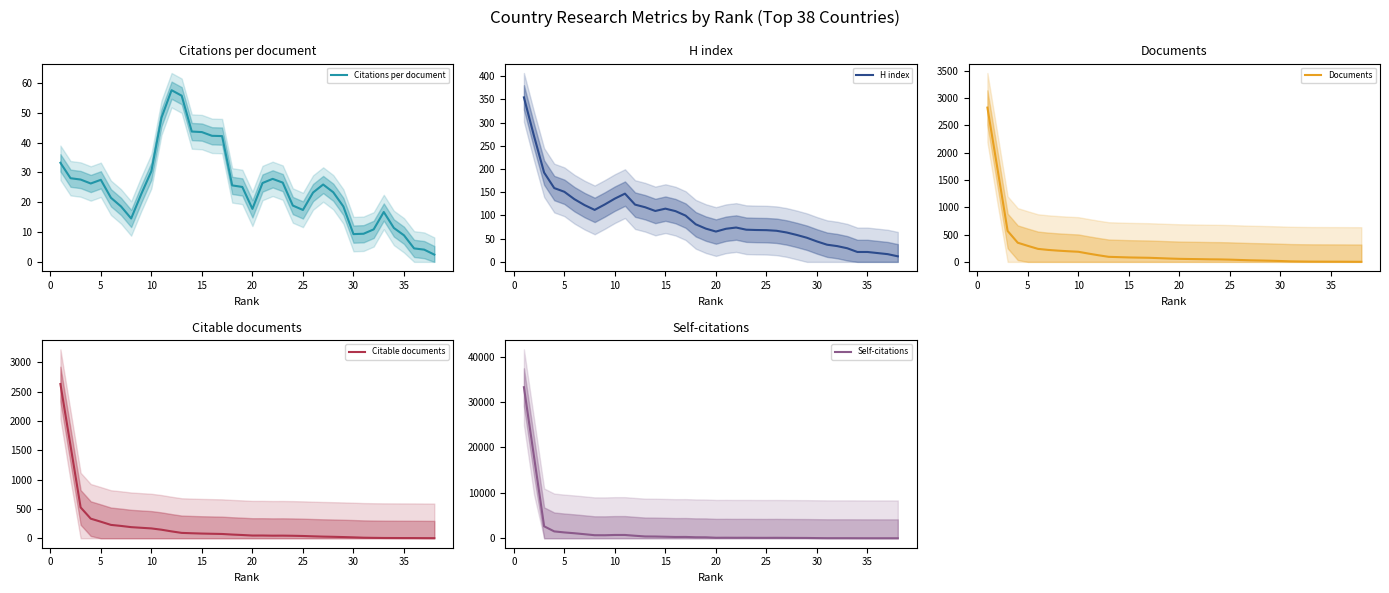

At how many categories does at least one series exceed 26460?

1